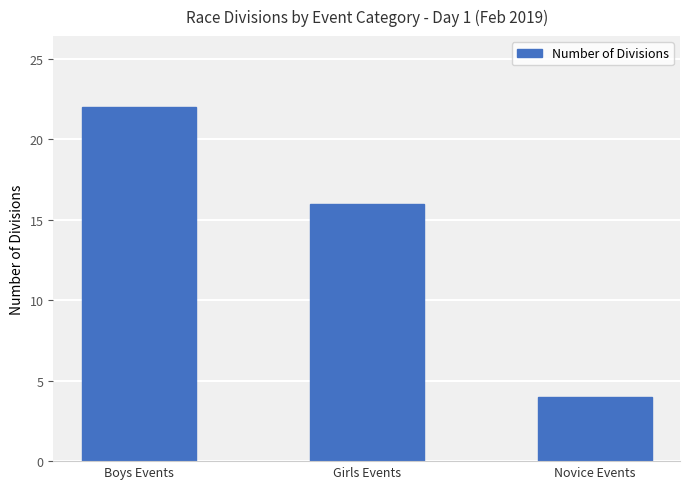

What is the greatest value displayed?

22